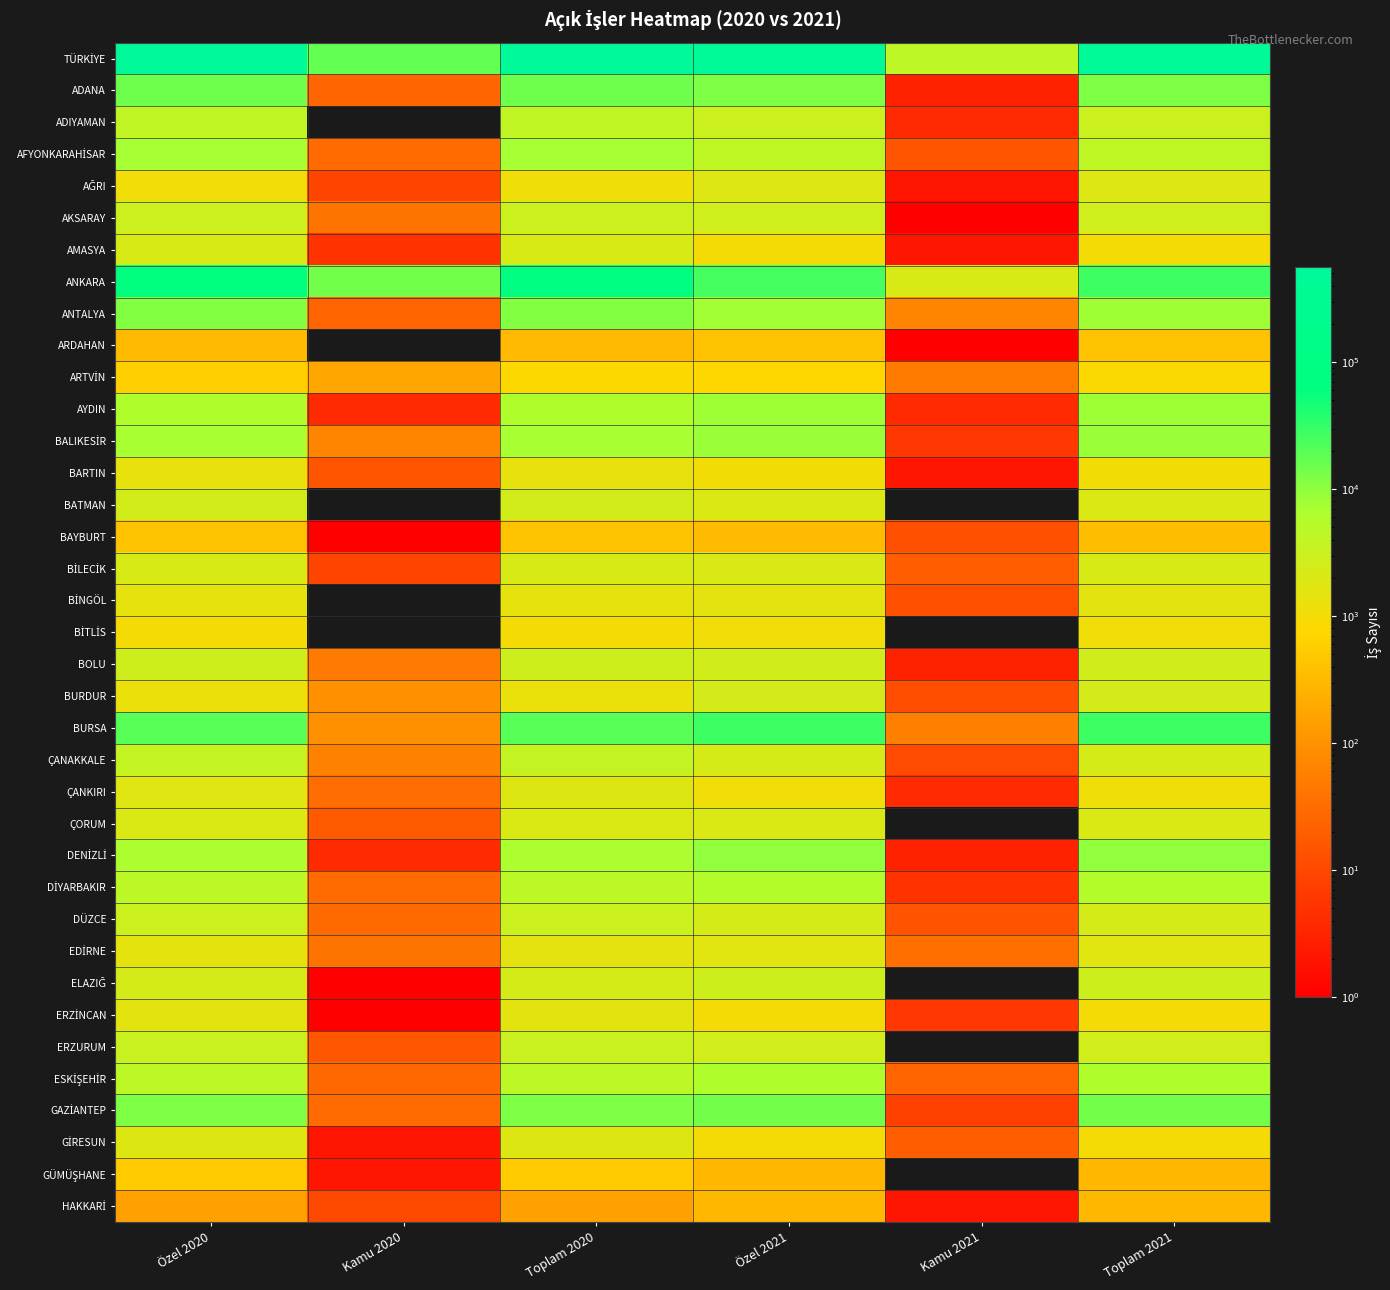

At Toplam 2021, list the series in order from largest to smallest.

TÜRKİYE, BURSA, ANKARA, GAZİANTEP, ADANA, DENİZLİ, BALIKESİR, AYDIN, ANTALYA, ESKİŞEHİR, DİYARBAKIR, AFYONKARAHİSAR, ADIYAMAN, ELAZIĞ, AKSARAY, BOLU, ERZURUM, BURDUR, ÇANAKKALE, DÜZCE, BİLECİK, ÇORUM, BATMAN, AĞRI, EDİRNE, BİNGÖL, ÇANKIRI, BİTLİS, BARTIN, GİRESUN, AMASYA, ERZİNCAN, ARTVİN, ARDAHAN, BAYBURT, GÜMÜŞHANE, HAKKARİ